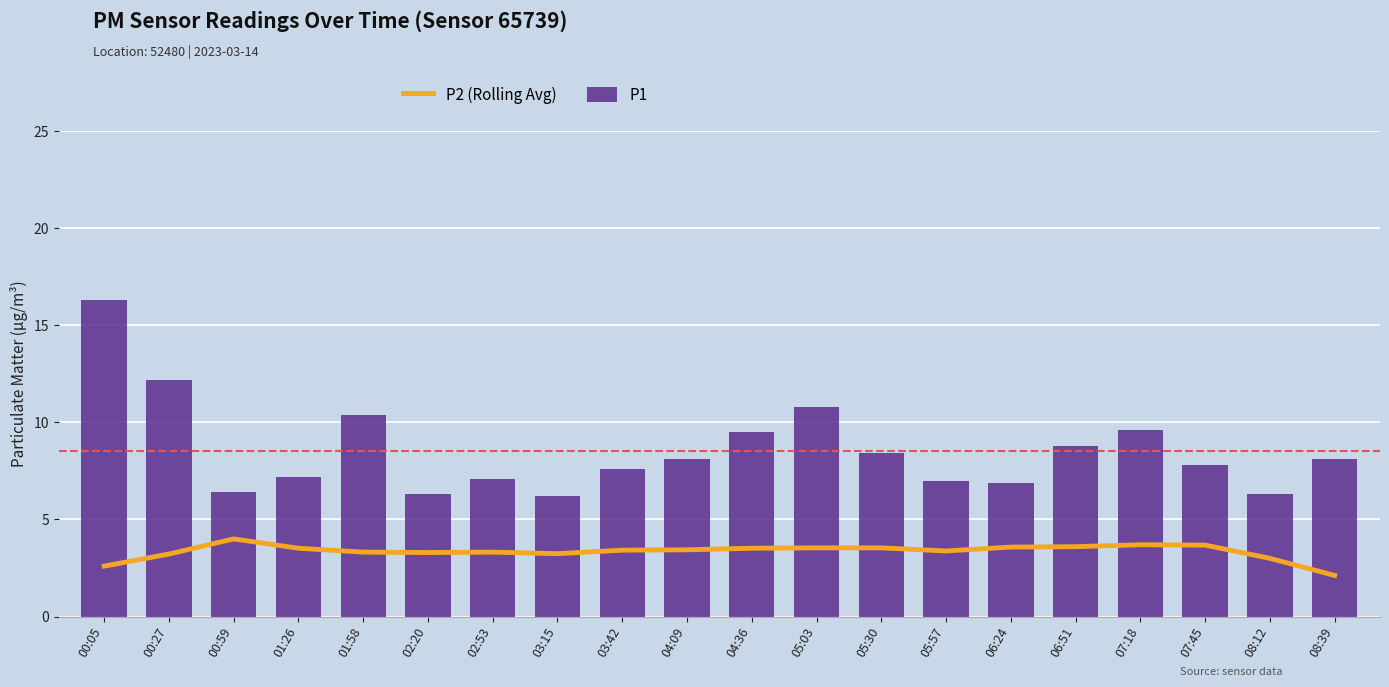

What position from the left is 05:30?

13